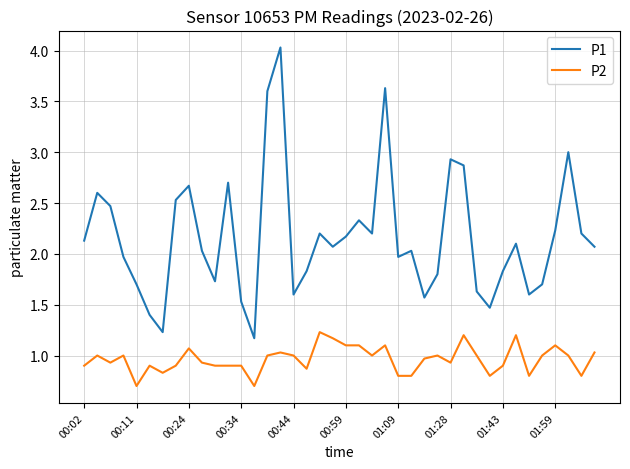

What is the minimum value shown in the chart?

0.7